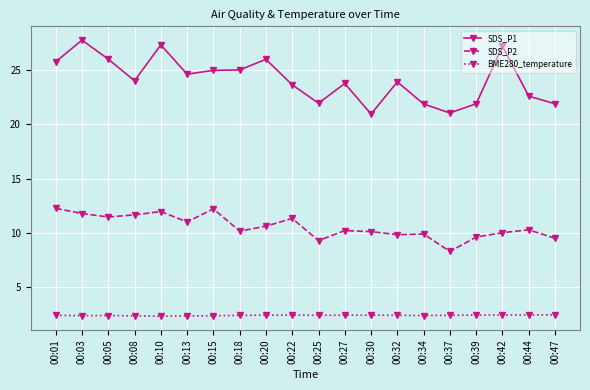

At which category does SDS_P1 reach its first local peak?

00:03